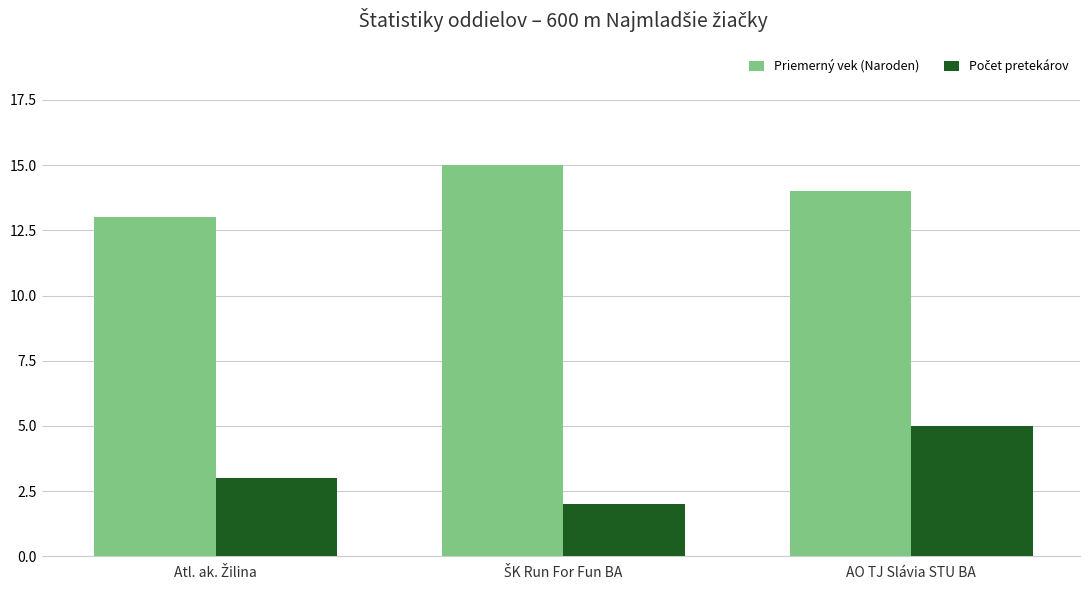

At how many categories does at least one series exceed 9?

3